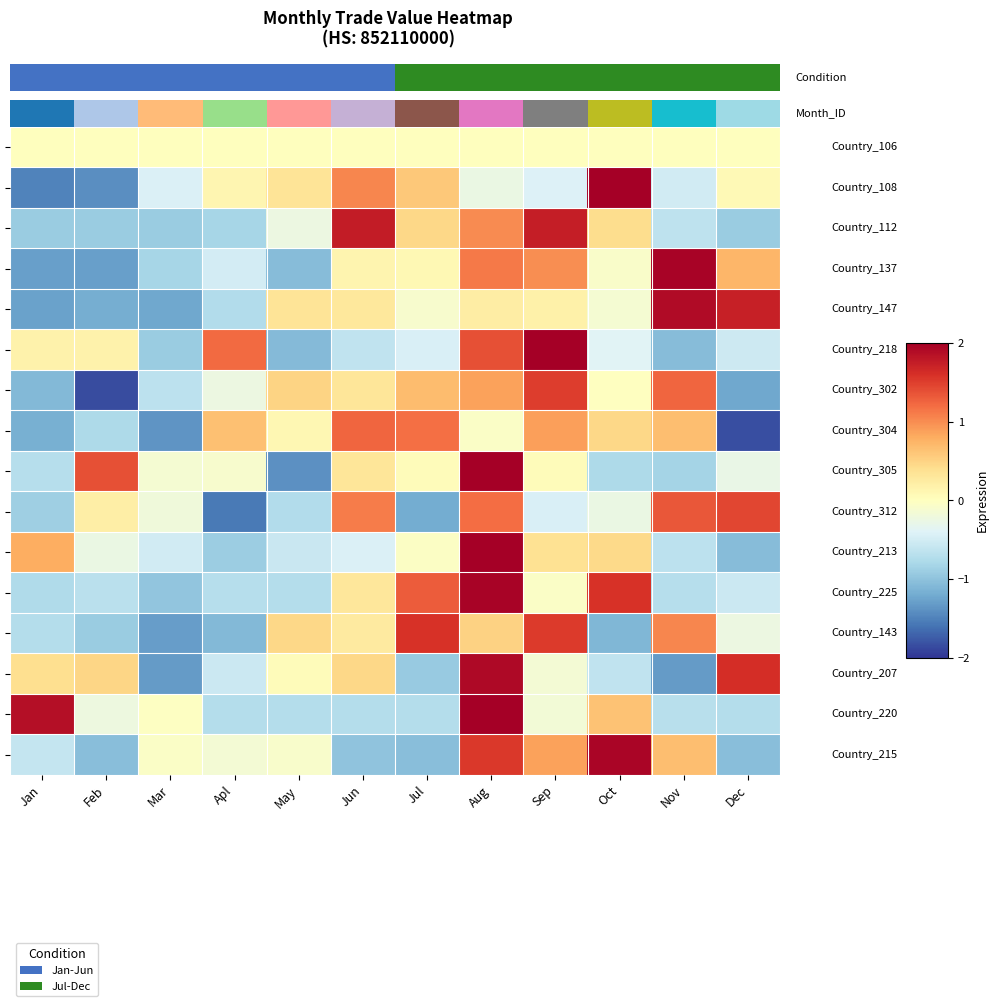

What is the difference between the highest and lowest values at May?

1.9